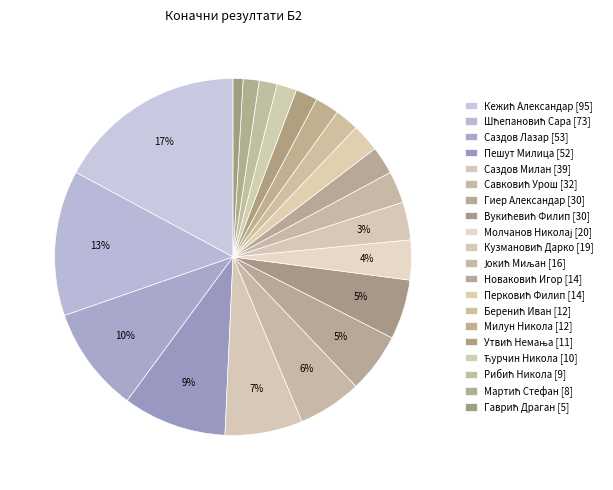

How many segments does this pie chart have?

20